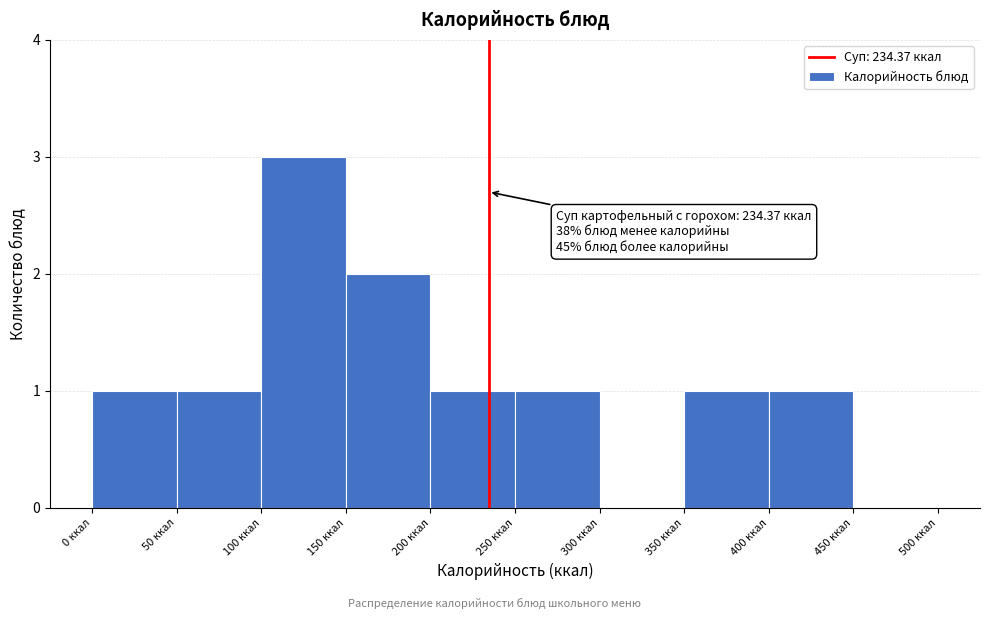

Which range on the x-axis has the tallest bar?

100 to 150